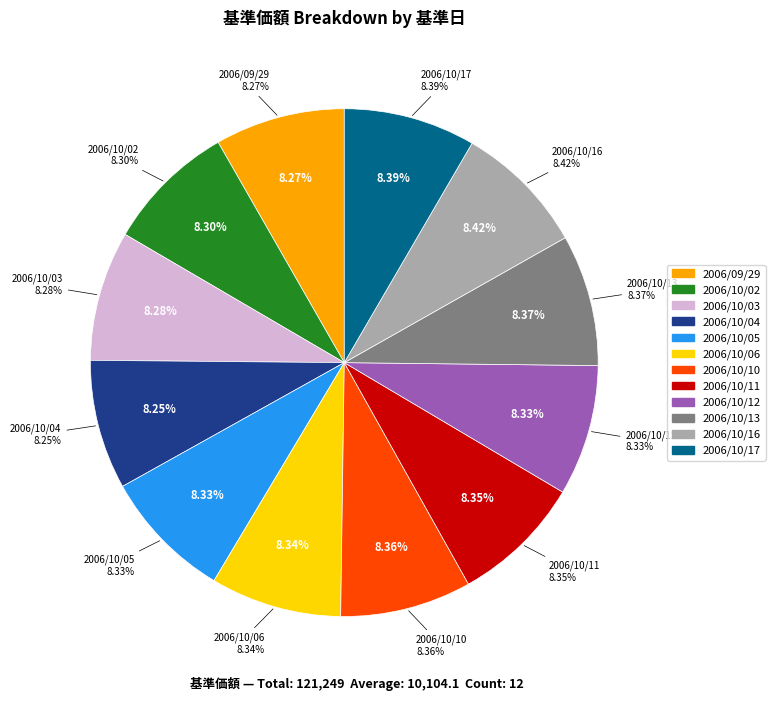

What percentage is the 2006/10/16 slice, to the nearest percent?

8%